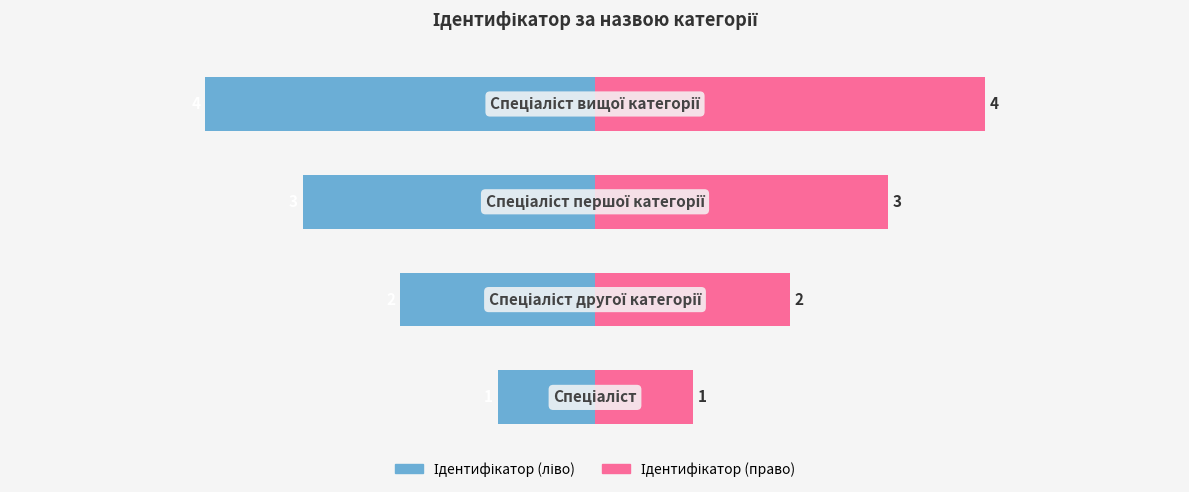

How many values in the Ідентифікатор (право) series exceed 3?

1